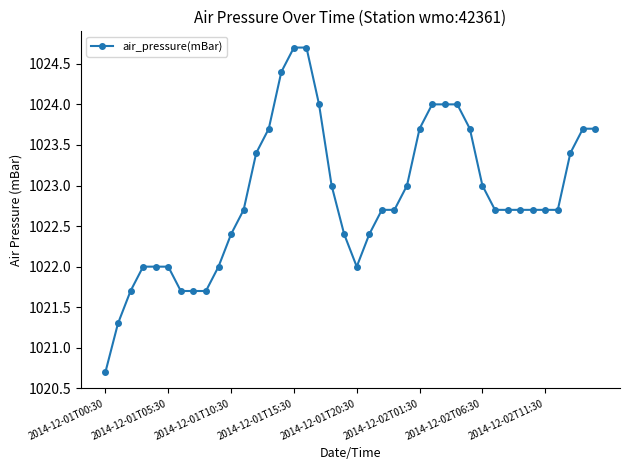

What is the maximum value shown in the chart?

1024.7